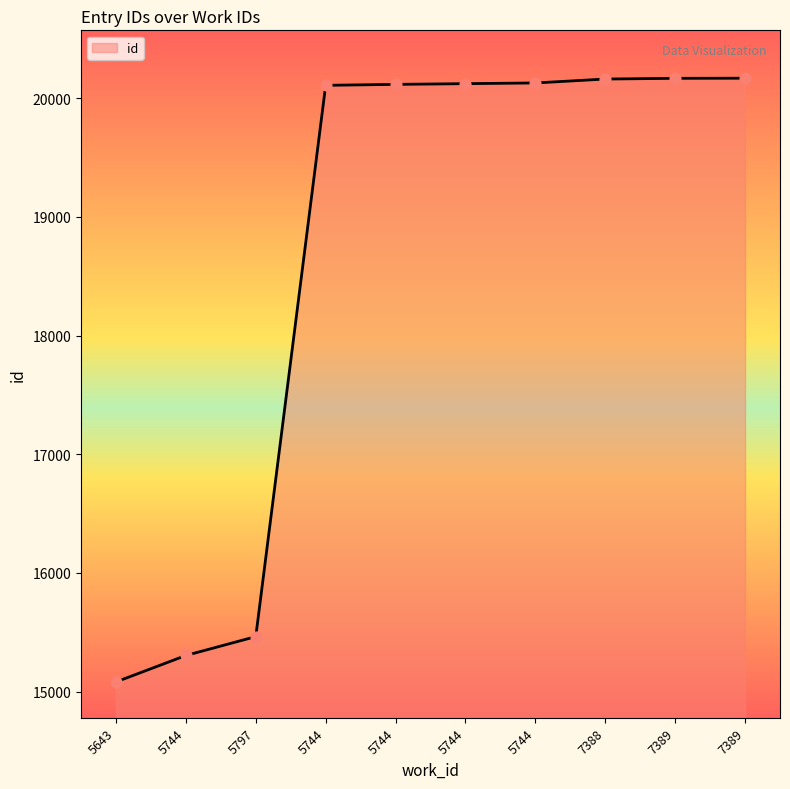

What is the ratio of the value at 5744 to the value at 7389?

1.0